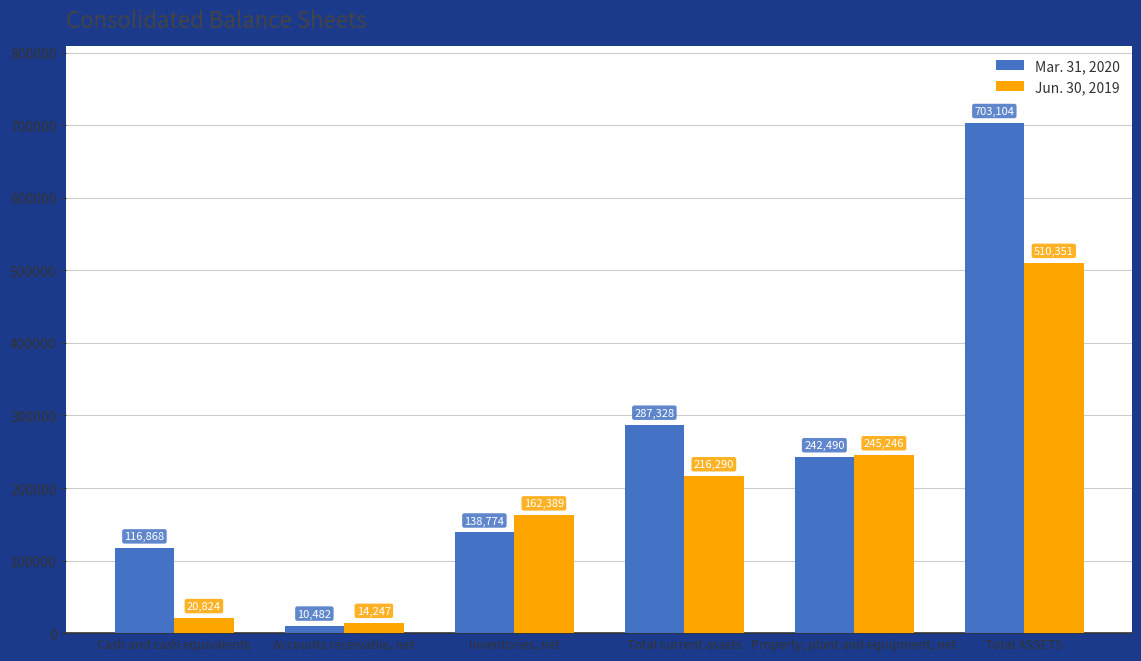

Which series has the largest range (max minus min)?

Mar. 31, 2020